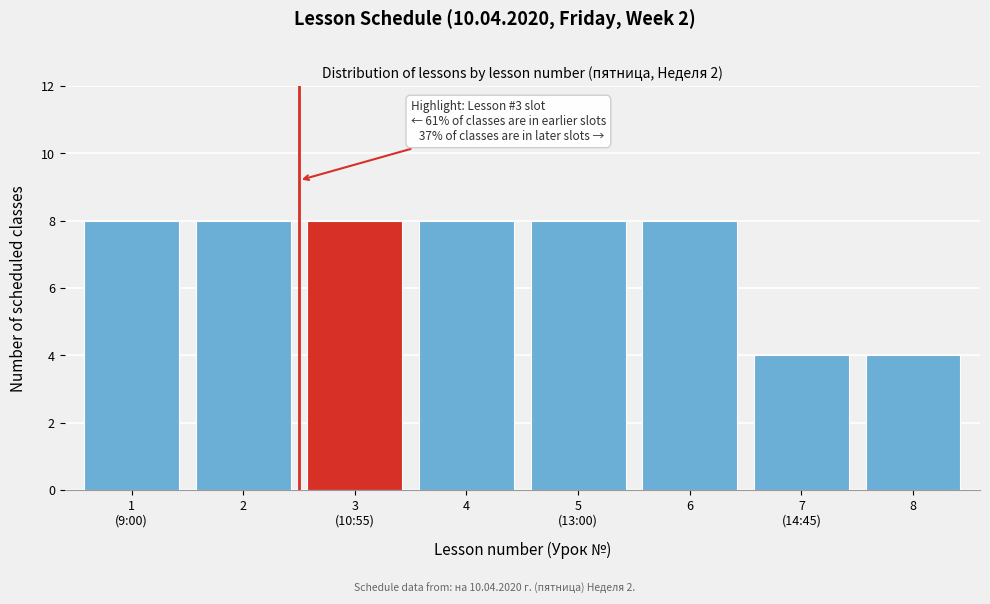

Reading left to right, extract all data points from this chart.

8	8	8	8	8	8	4	4